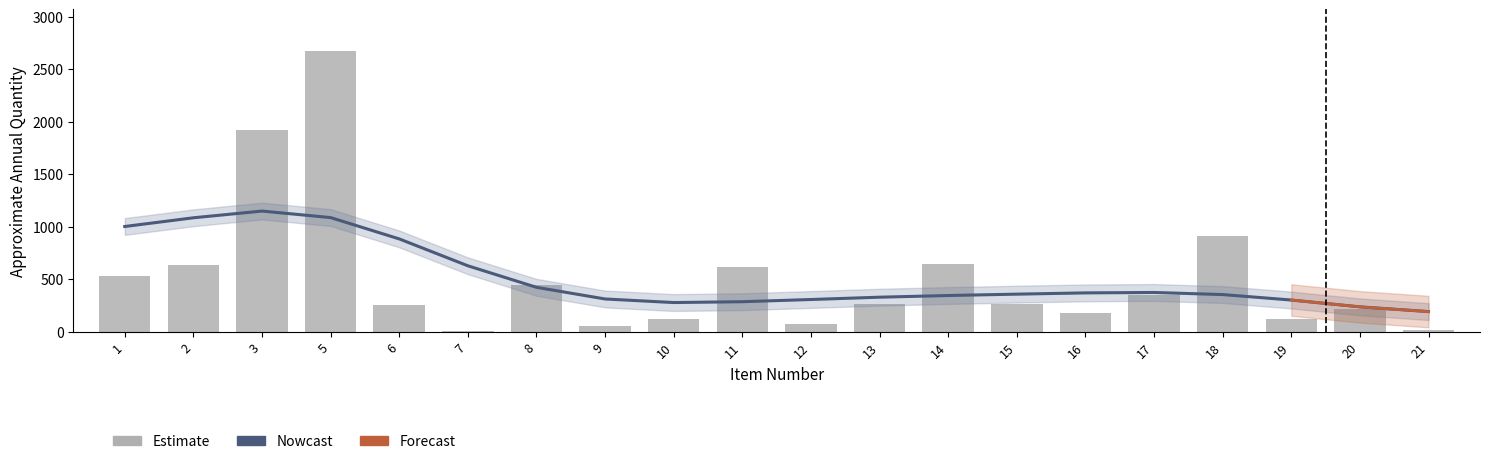

Reading left to right, list all the values displayed in this chart.

533	639	1919	2670	256	6	444	52	124	616	75	266	640	265	173	351	913	117	220	13